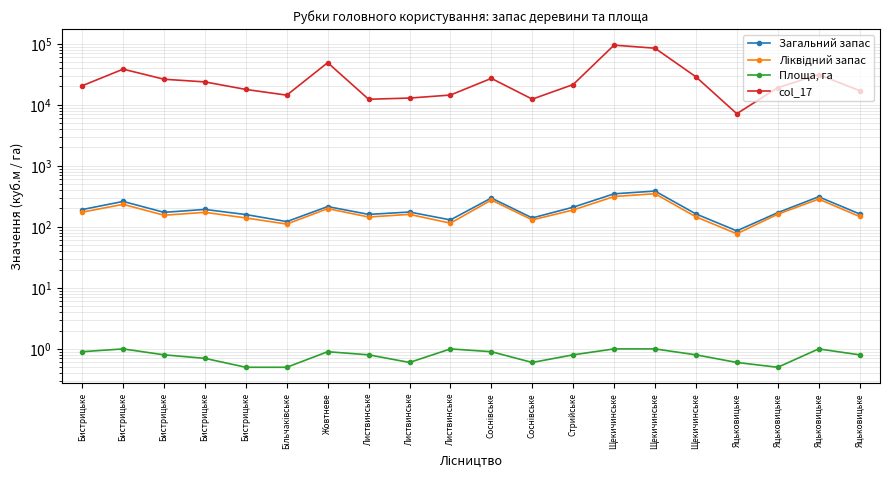

How many series are shown in this chart?

4